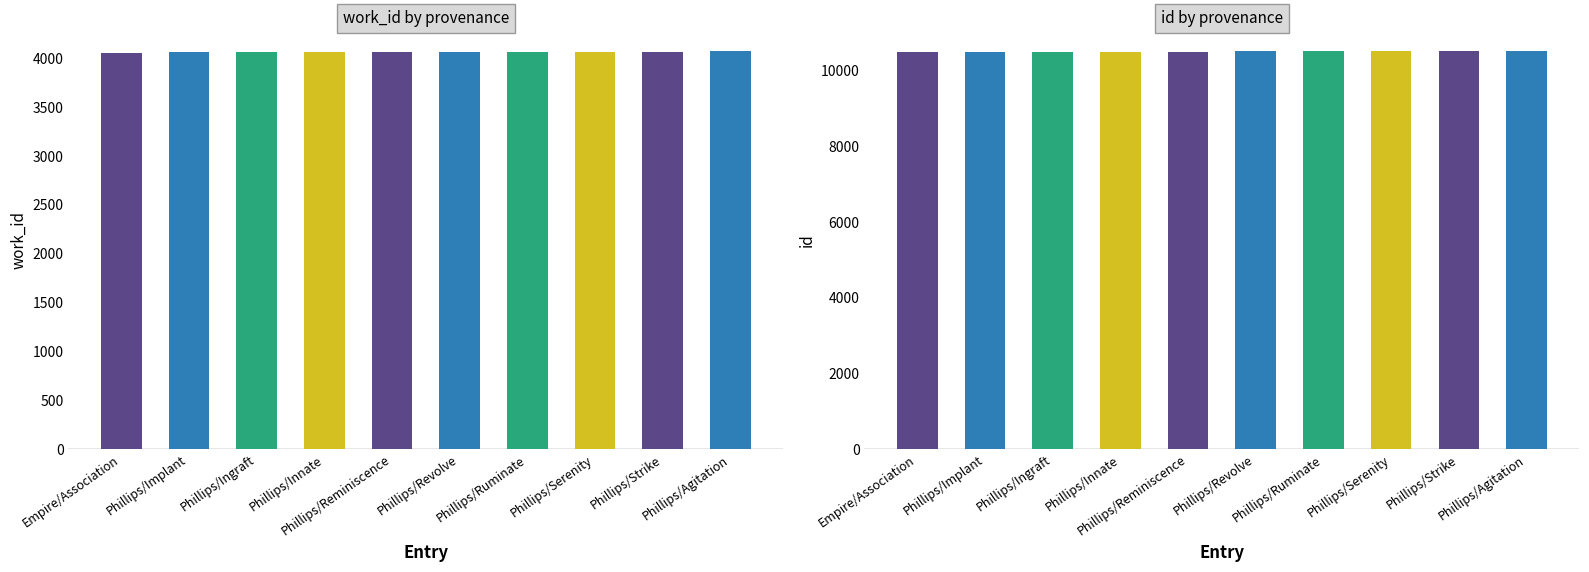

How many data points does each series have?

10